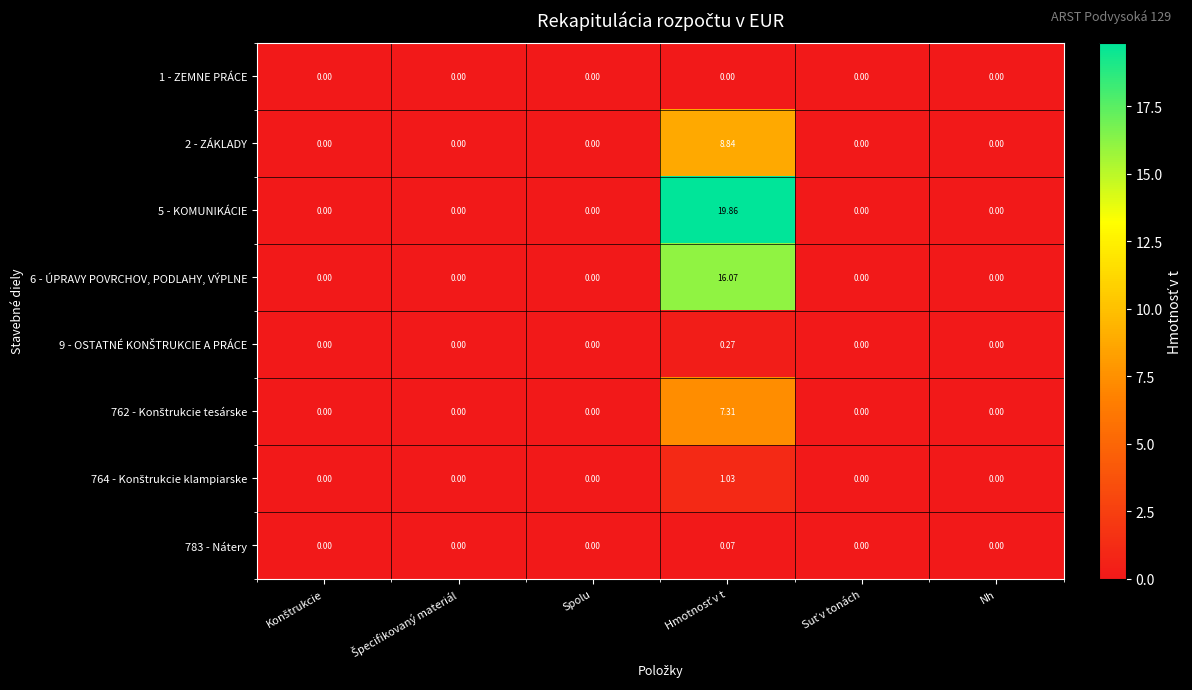

Which series has the largest range (max minus min)?

5 - KOMUNIKÁCIE